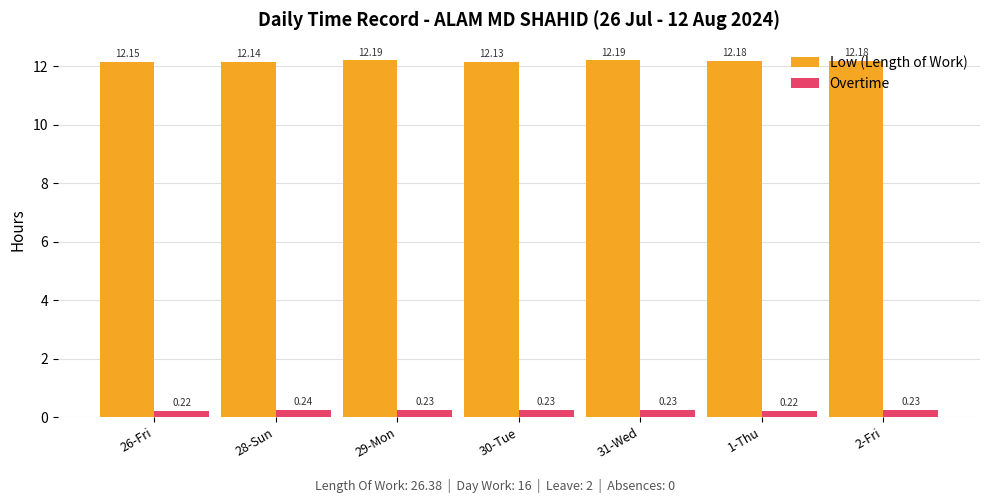

Is it true that Low (Length of Work) equals 19.7 at 26-Fri?

False